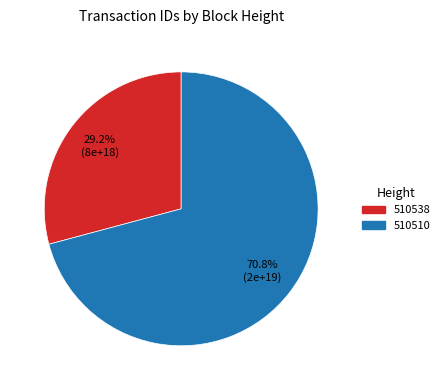

Count the number of slices in the pie.

2